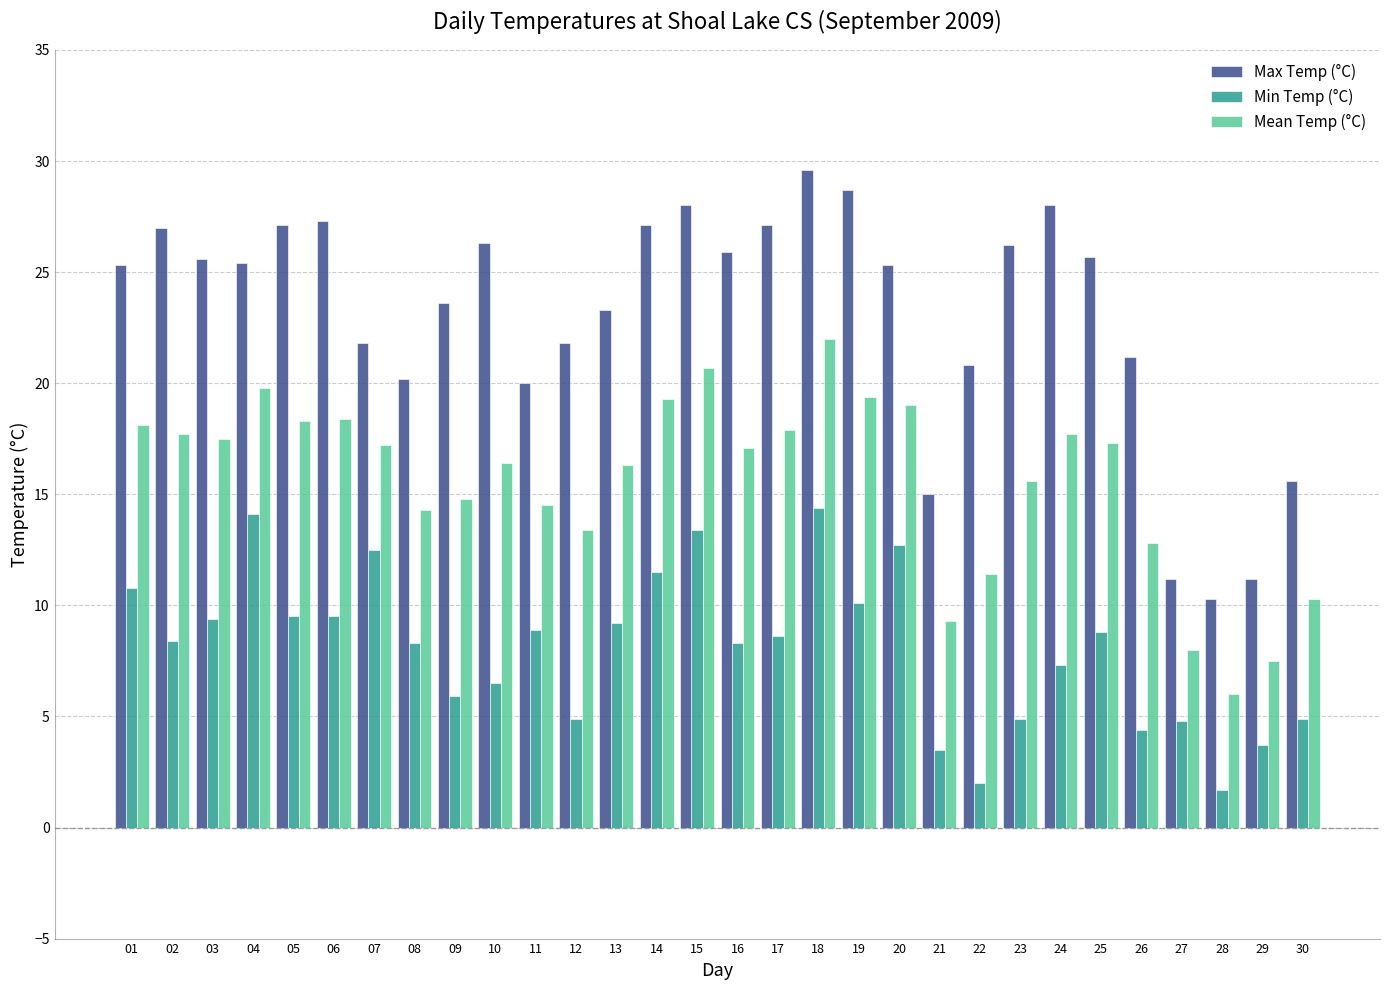

What is the sum of all Max Temp (°C) values?

691.6